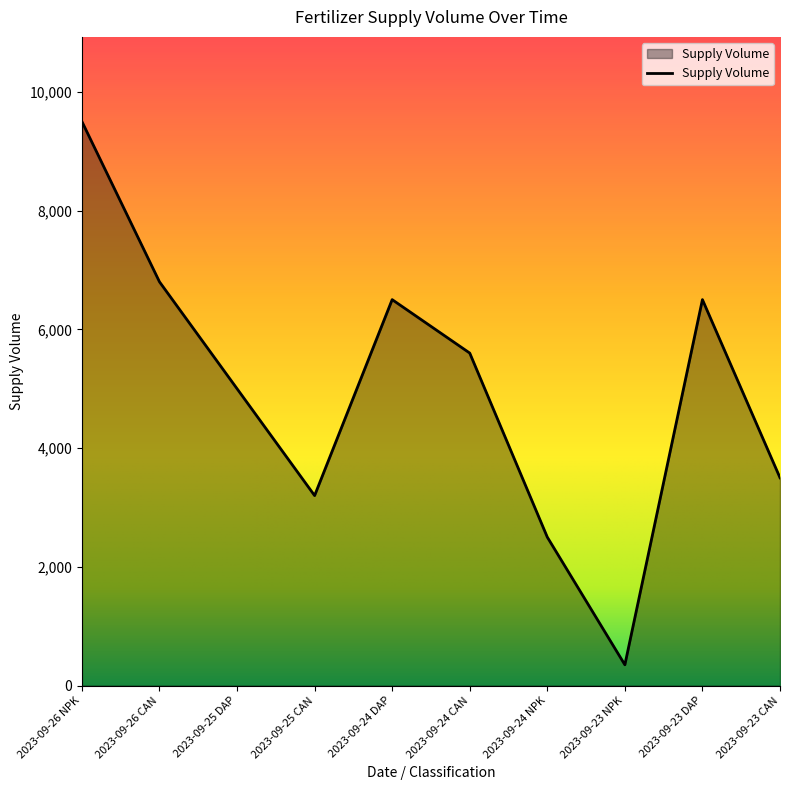

Which category has the lowest value across all series?

2023-09-23 NPK